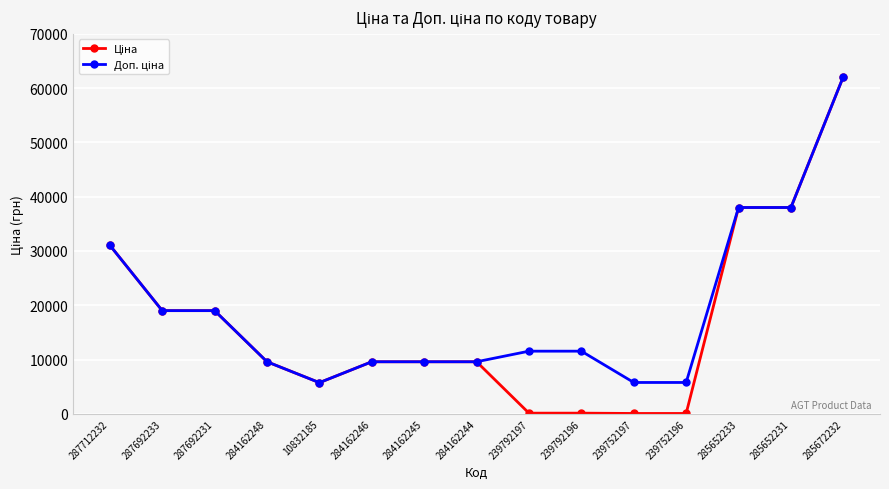

What is the label of the 1st point from the right?

285672232